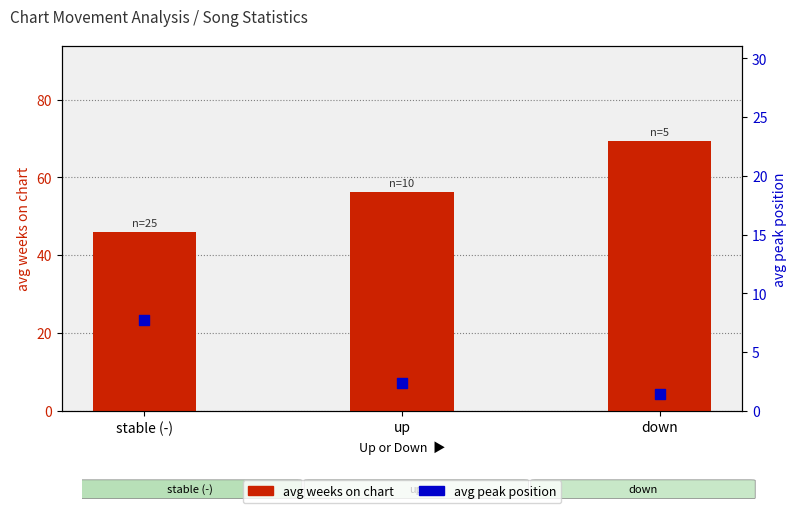

Which series has the widest spread of Y values?

avg weeks on chart